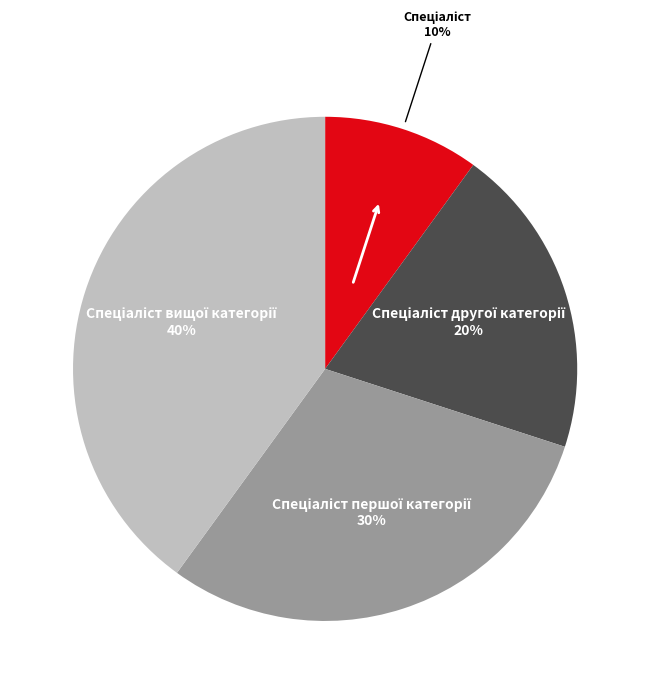

Does any single category account for the majority?

No